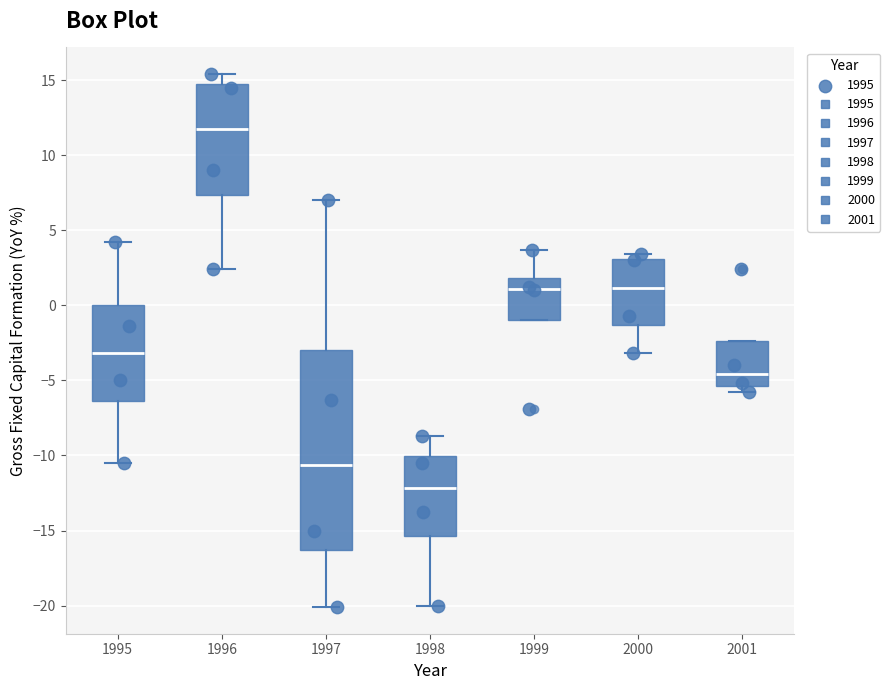

Which box has the lowest median line?

1998